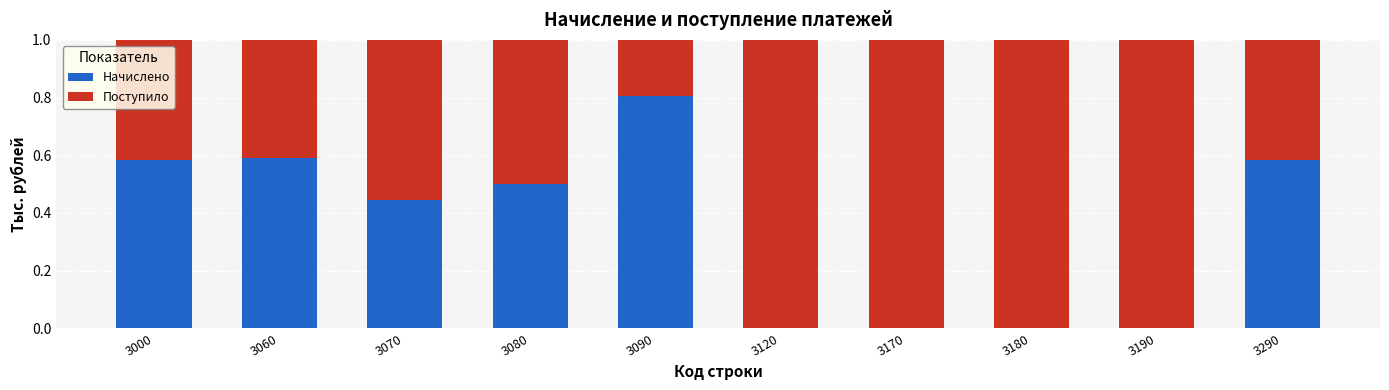

What is the sum of all Начислено values?

3.5